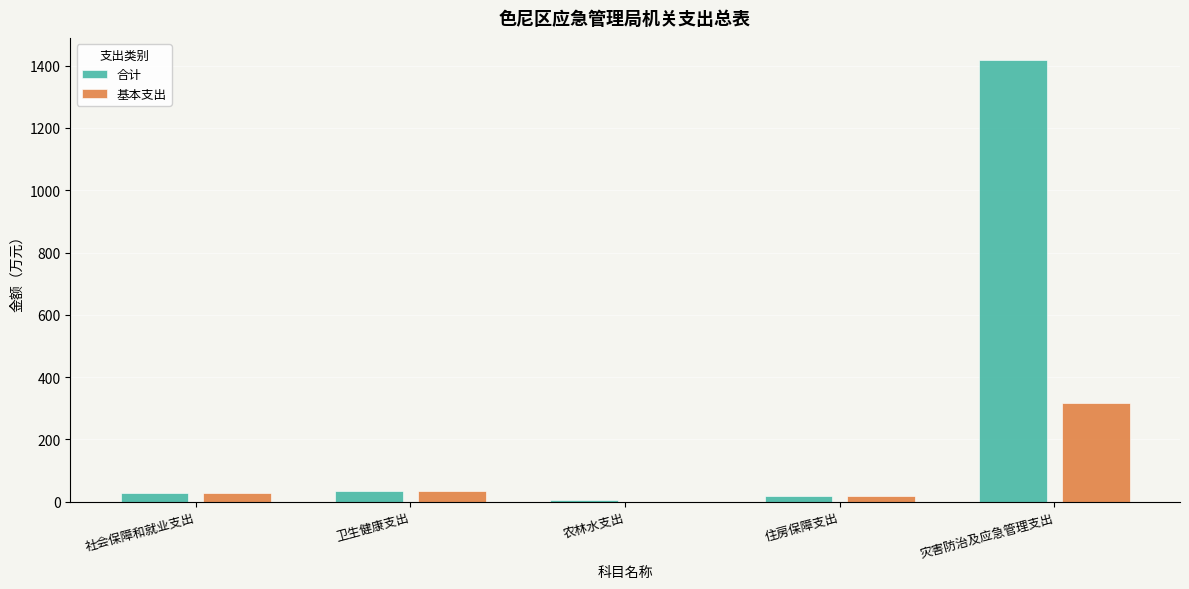

What is the sum of all 合计 values?

1501.4